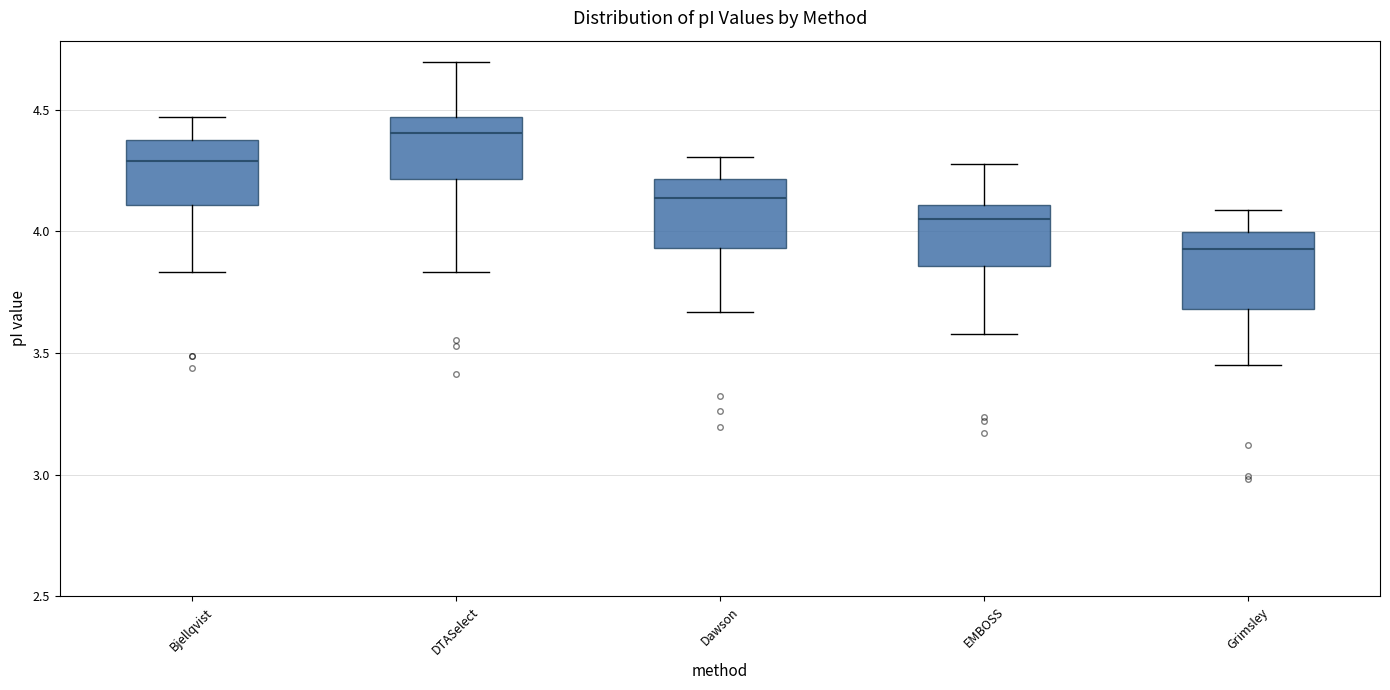

Reading left to right, transcribe this box plot: for each box, give where its median line is, the range the box spans, and where its two whiskers end, as read against the y-axis. The values are not printed on the chart, so give them approximately, as read against the axis.

Bjellqvist: median 4.30, box 4.10 to 4.40, whiskers 3.85 to 4.45
DTASelect: median 4.40, box 4.20 to 4.45, whiskers 3.85 to 4.70
Dawson: median 4.15, box 3.95 to 4.20, whiskers 3.65 to 4.30
EMBOSS: median 4.05, box 3.85 to 4.10, whiskers 3.60 to 4.30
Grimsley: median 3.95, box 3.70 to 4.00, whiskers 3.45 to 4.10